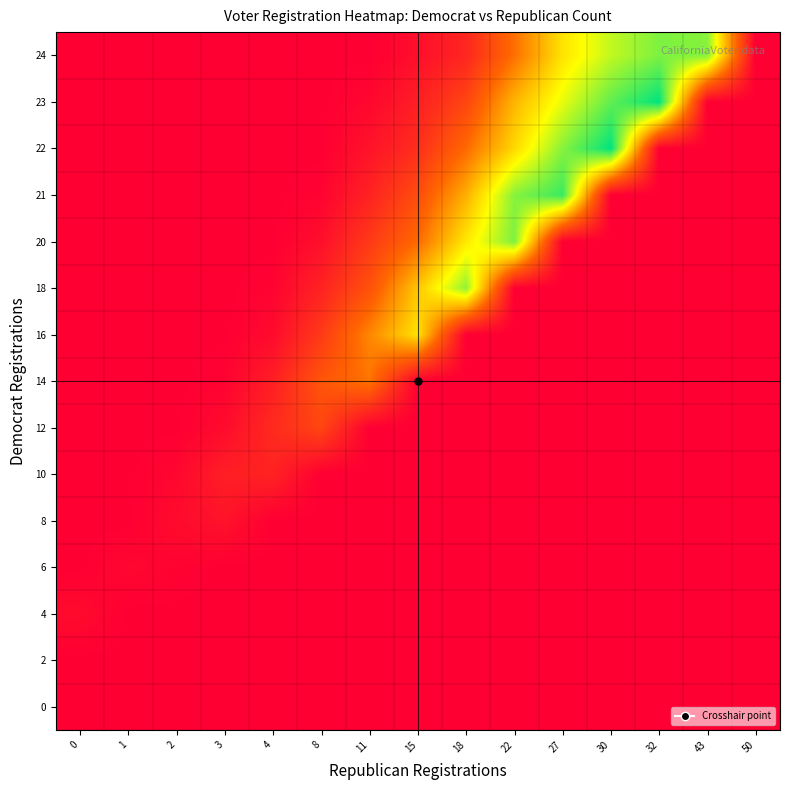

At how many categories does at least one series exceed 28?

8